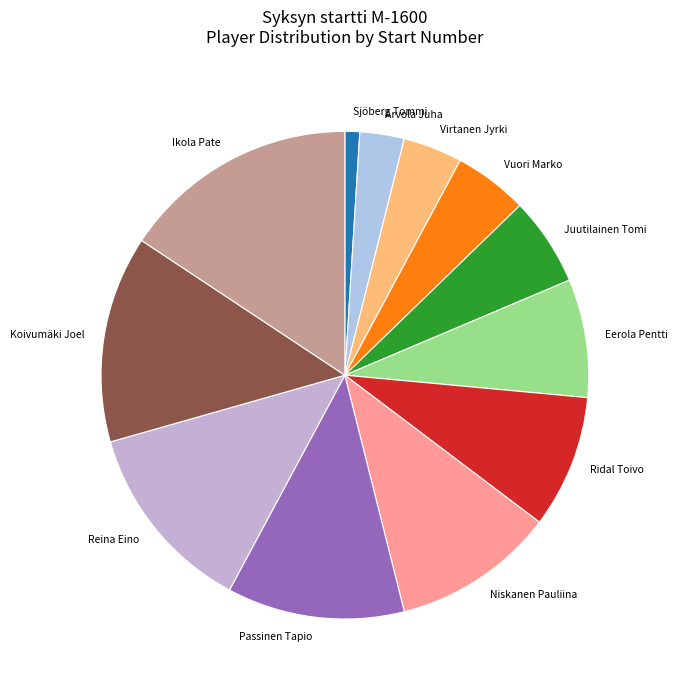

Does Juutilainen Tomi account for over 50% of the chart?

No